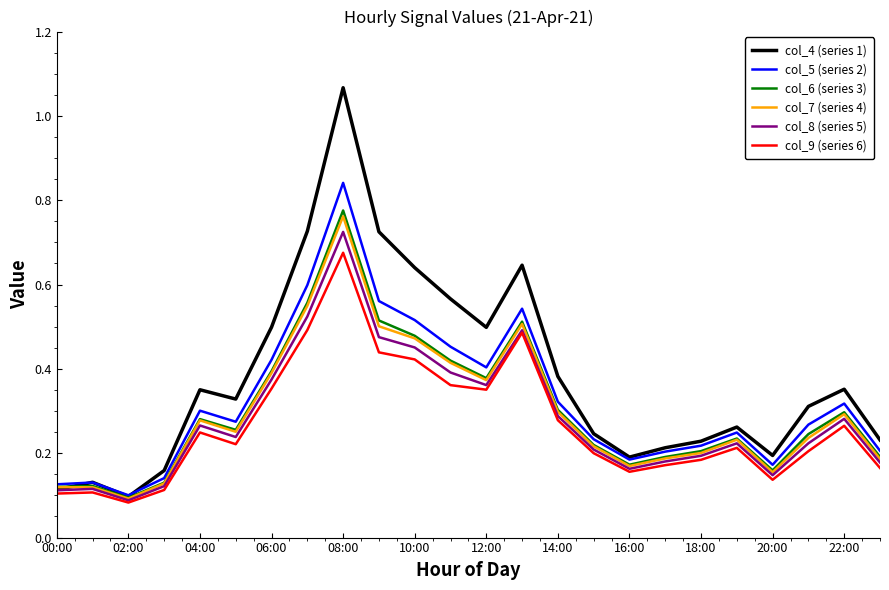

Which series has the largest range (max minus min)?

col_4 (series 1)